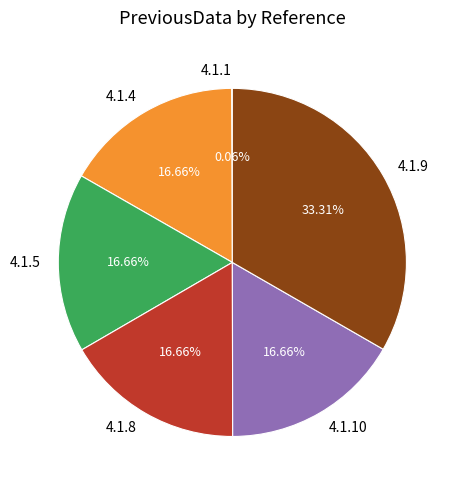

True or false: 4.1.9 accounts for 33% of the total.

True